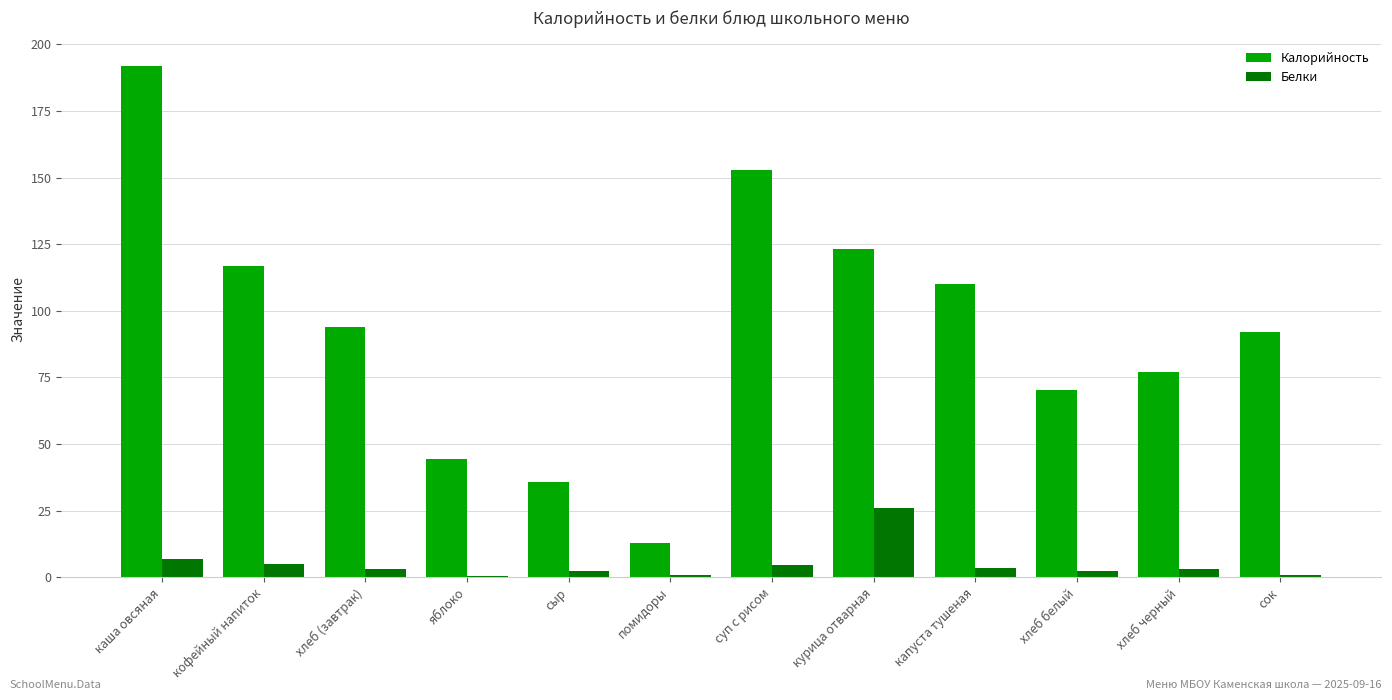

The value of Белки at кофейный напиток is 4.8. True or false?

True